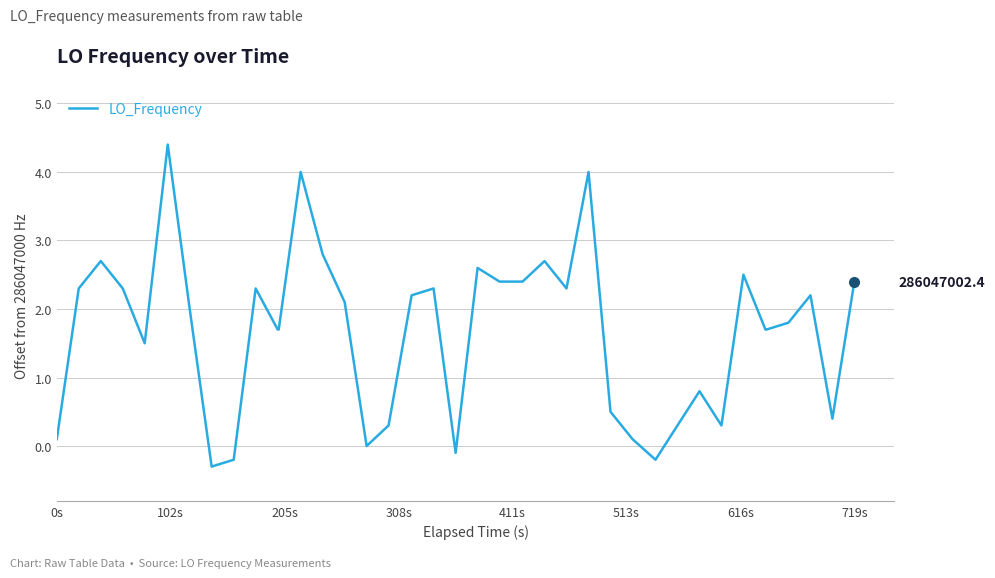

What is the difference between the maximum and minimum values?

4.7